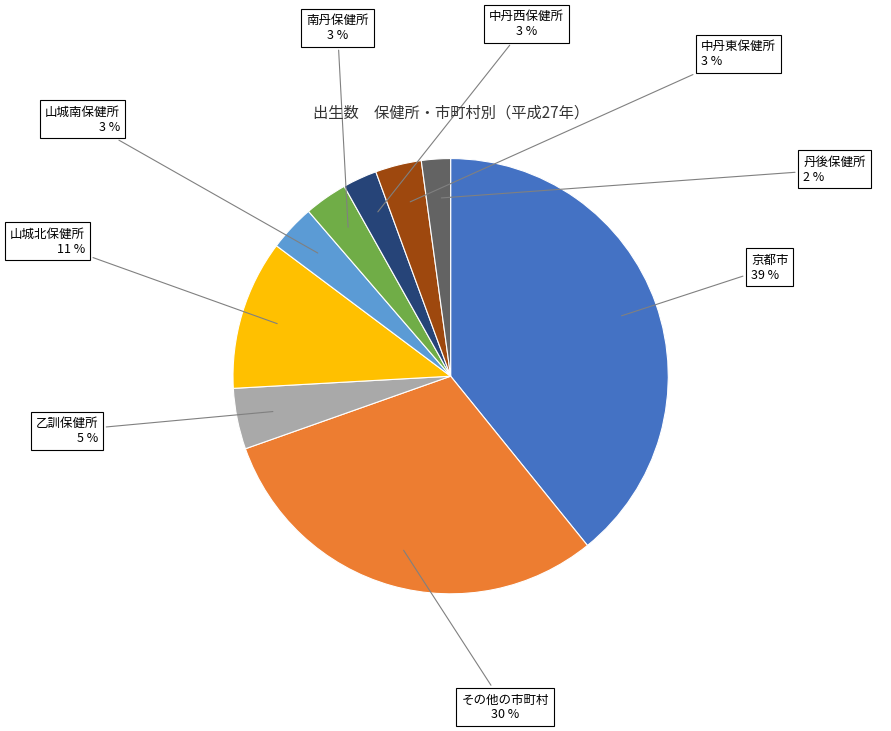

To the nearest percent, what percentage of the pie is 京都市?

39%